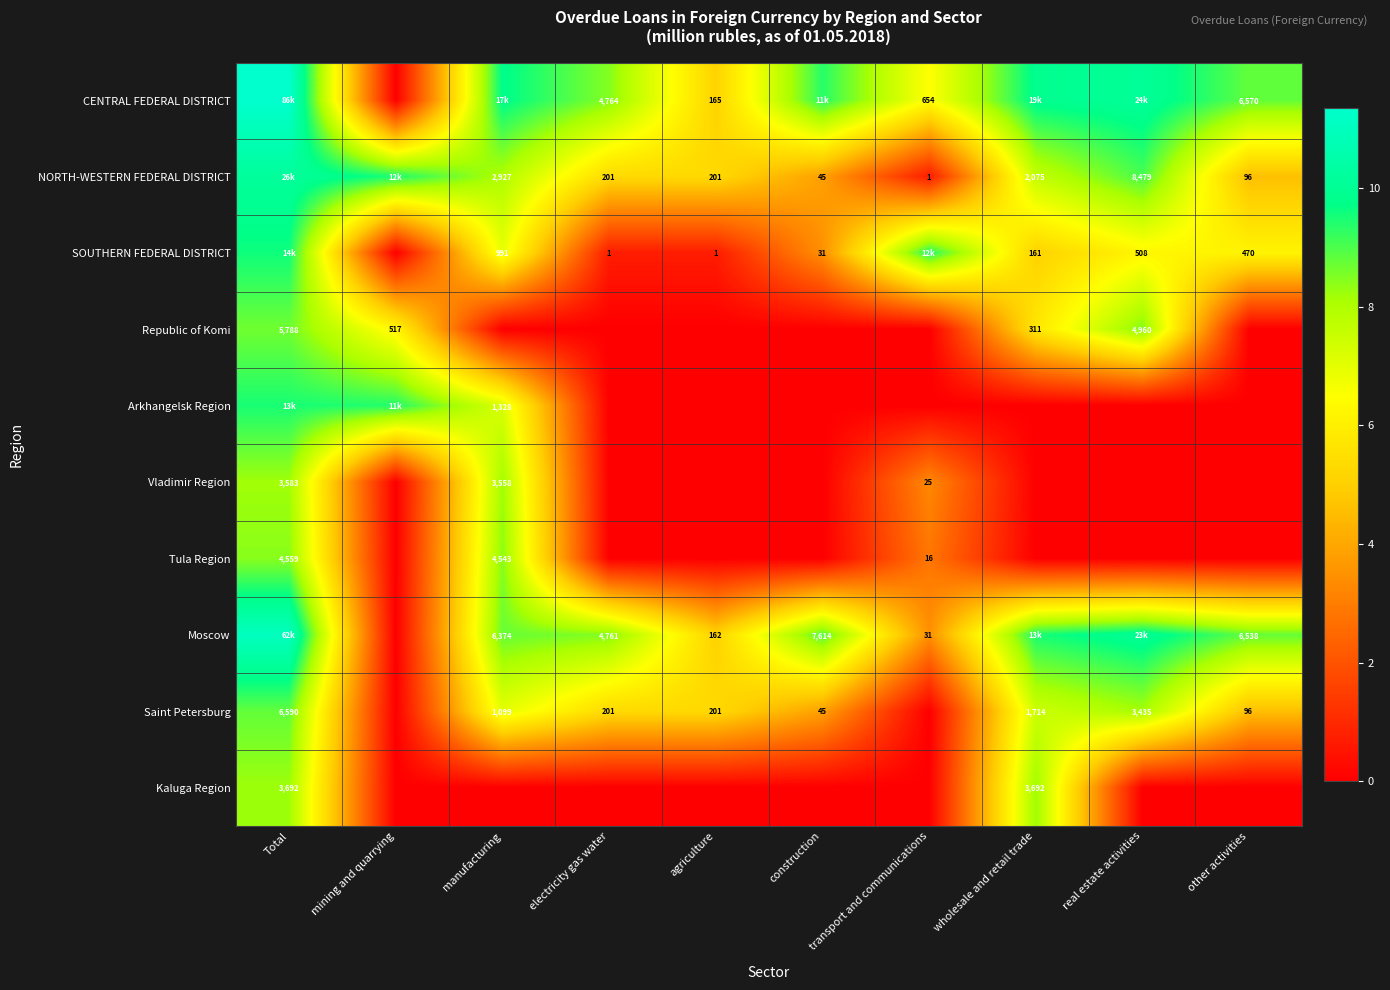

At which label is NORTH-WESTERN FEDERAL DISTRICT closest to 5?

electricity gas water